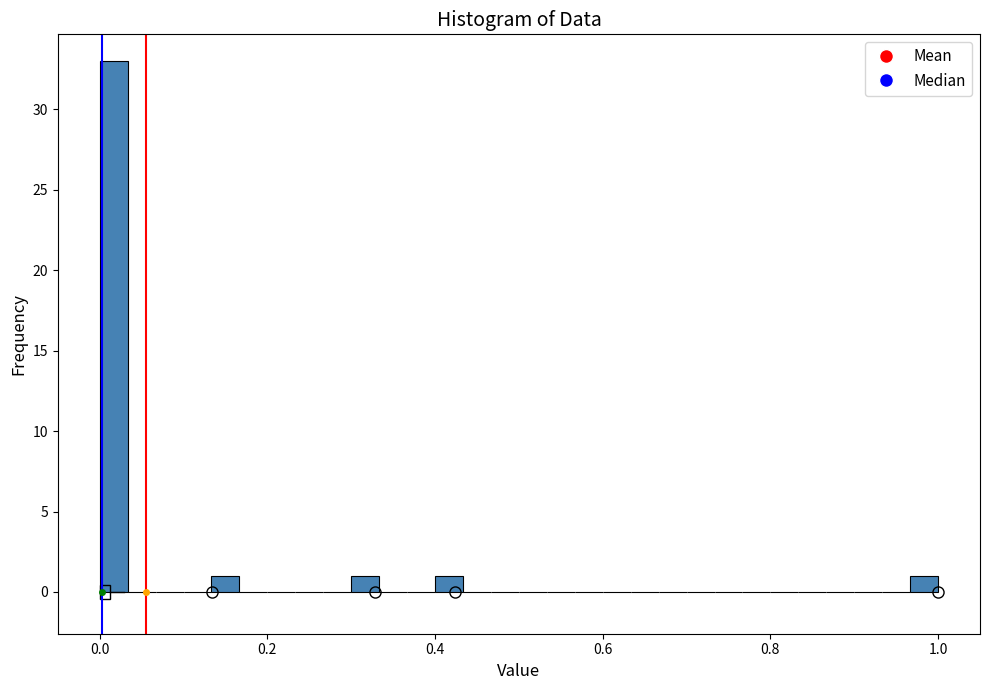

Read against the x-axis, roughly where is the centre of the tallest bar?

0.02